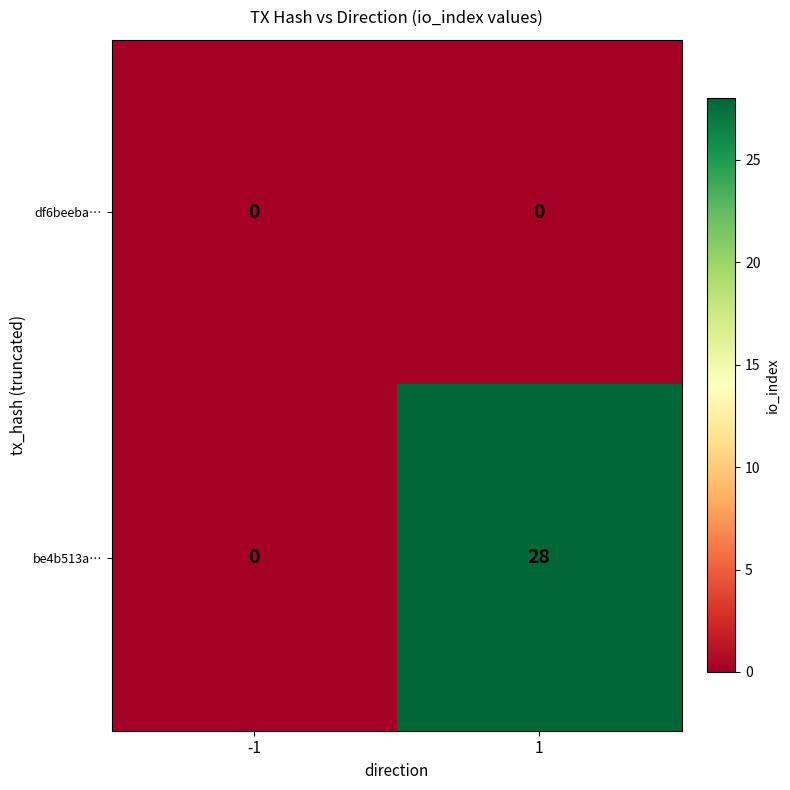

What is the greatest value displayed?

28